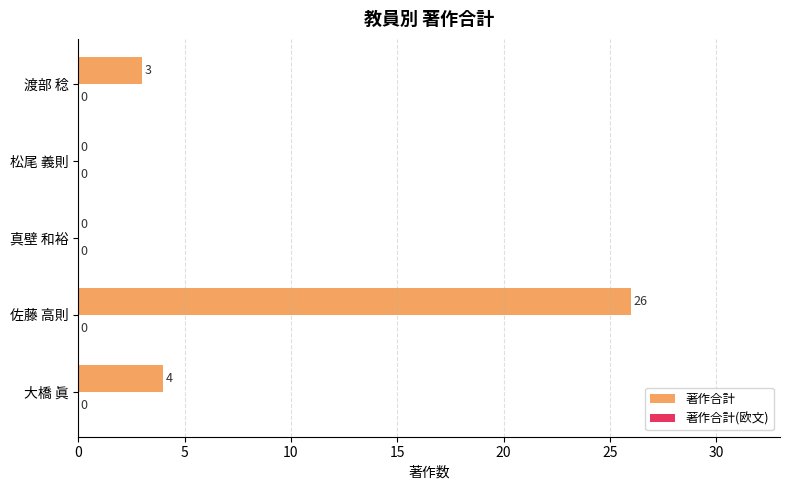

What is the sum of the values at 松尾 義則 and 渡部 稔?

3